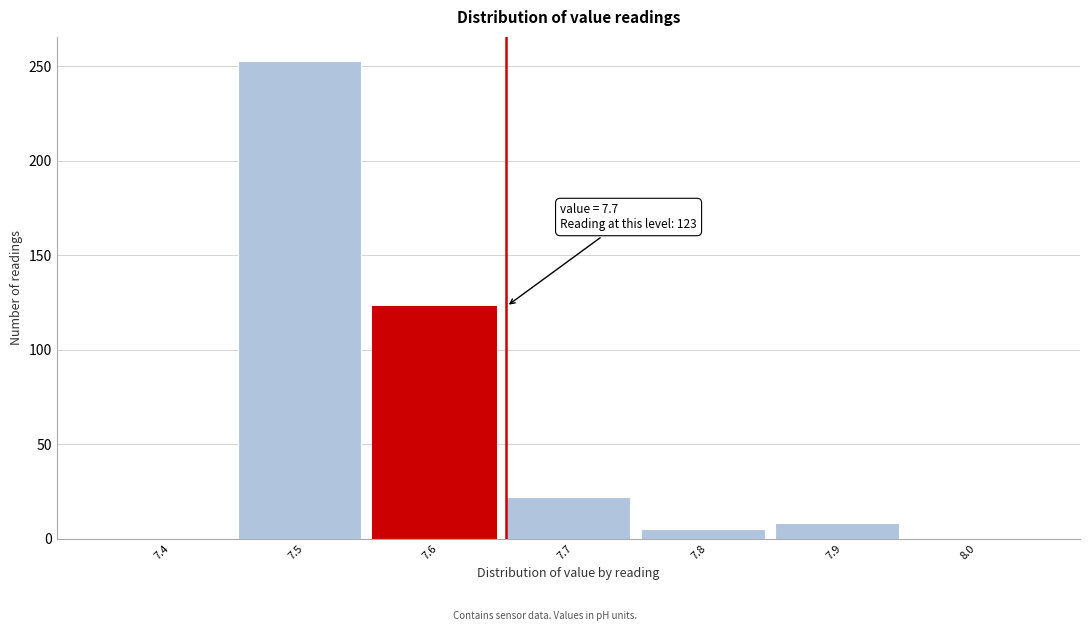

Reading right to left, list all the values displayed in this chart.

8.0=0	7.9=8	7.8=5	7.7=22	7.6=123	7.5=253	7.4=0